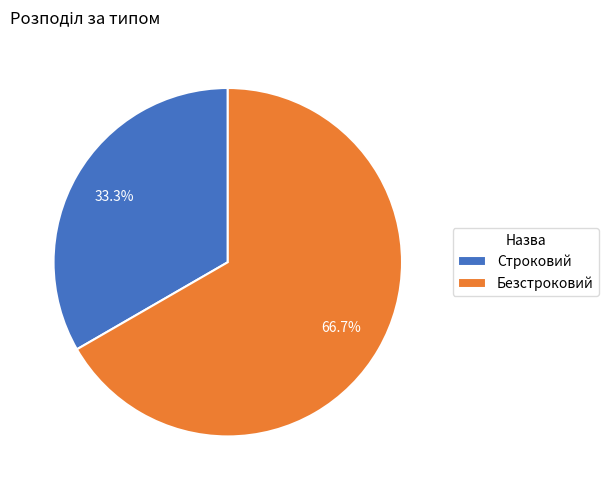

What is the ratio of the value at Безстроковий to the value at Строковий?

2.0